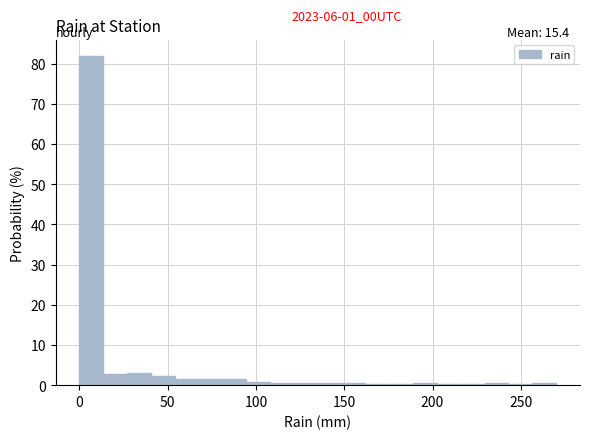

Around what value on the x-axis is the tallest bar? Give the approximate position of its centre, as read against the axis.

5